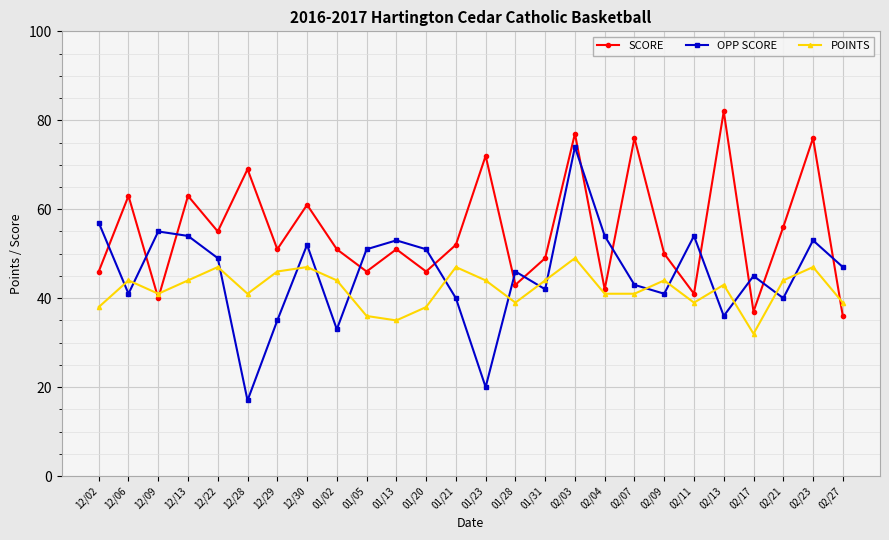

Reading left to right, transcribe all the data shown in this chart.

SCORE: 46	63	40	63	55	69	51	61	51	46	51	46	52	72	43	49	77	42	76	50	41	82	37	56	76	36
OPP SCORE: 57	41	55	54	49	17	35	52	33	51	53	51	40	20	46	42	74	54	43	41	54	36	45	40	53	47
POINTS: 38	44	41	44	47	41	46	47	44	36	35	38	47	44	39	44	49	41	41	44	39	43	32	44	47	39